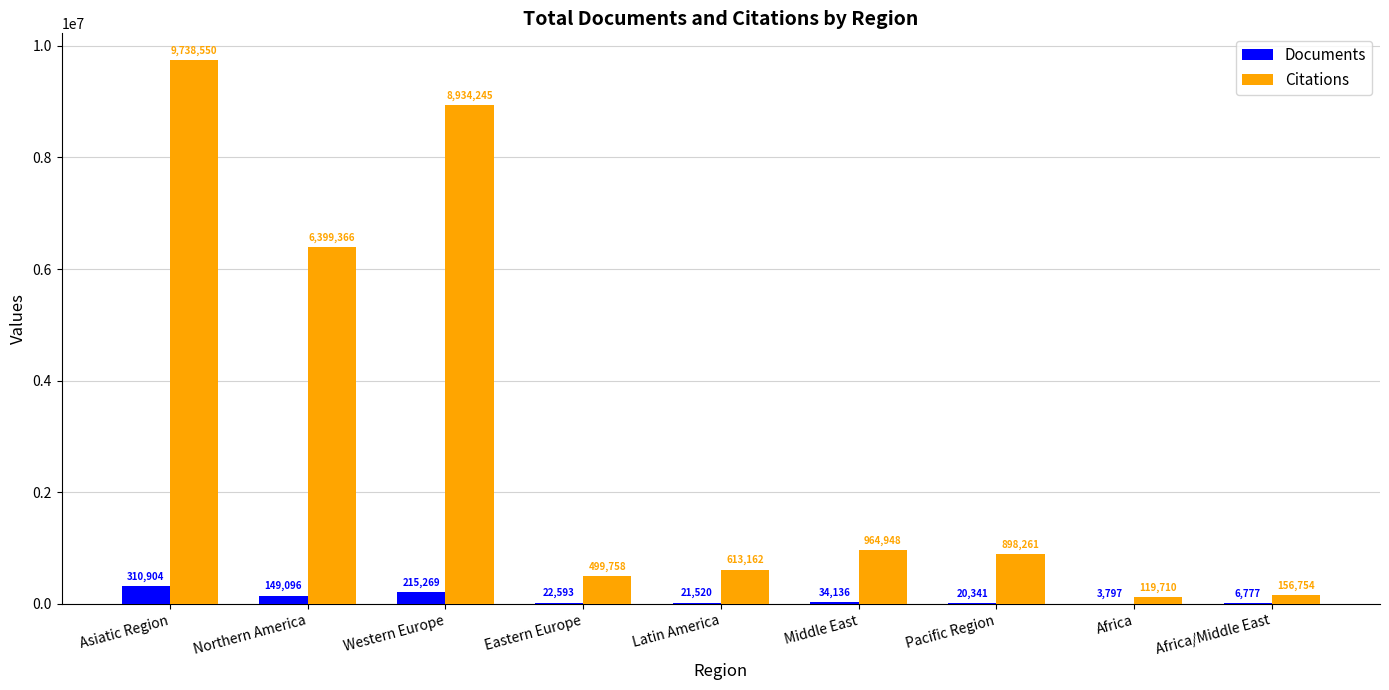

The Citations series shows 119710 at Africa. True or false?

True